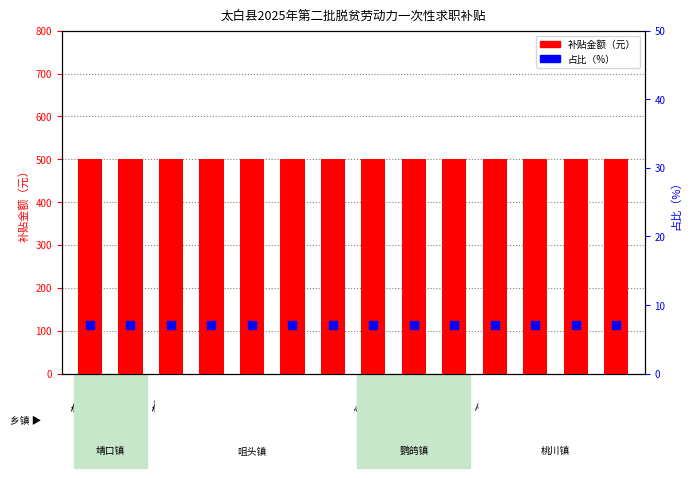

What are all the series names shown in the legend?

补贴金额（元）, 占比（%）